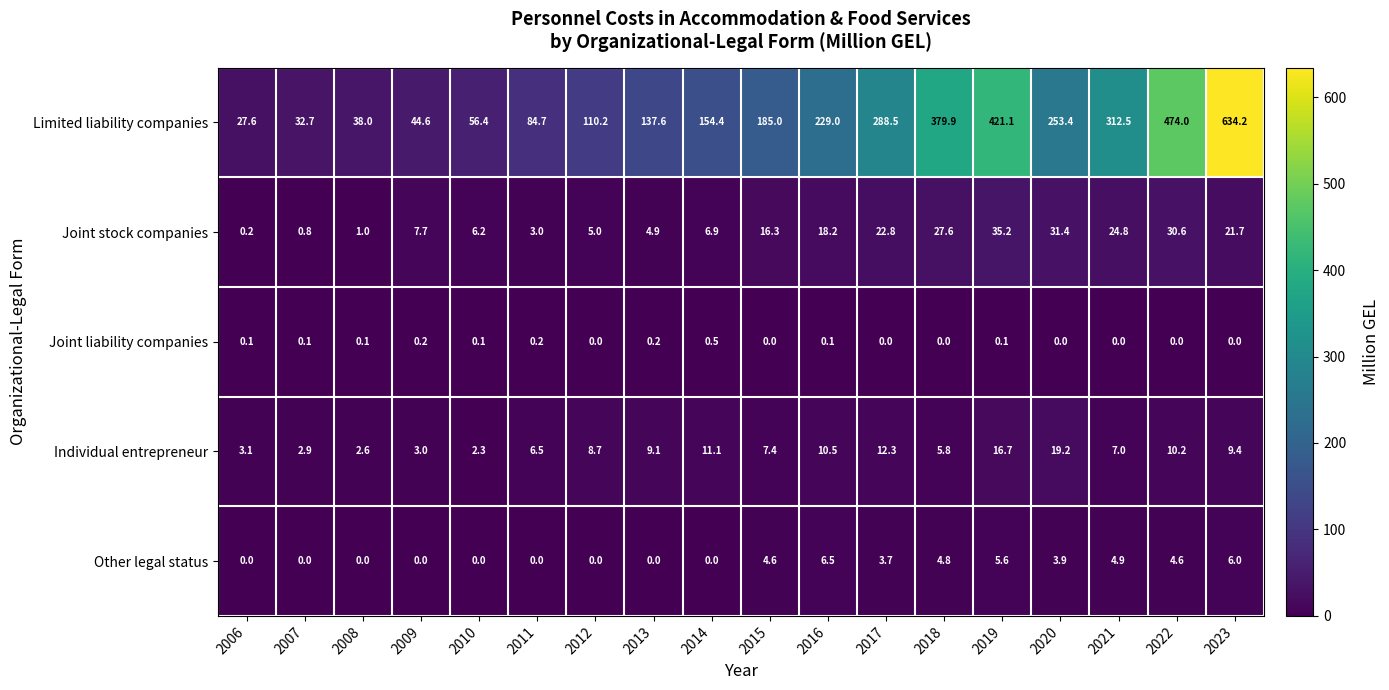

What is the spread (max minus min) of values at 2018?

379.9